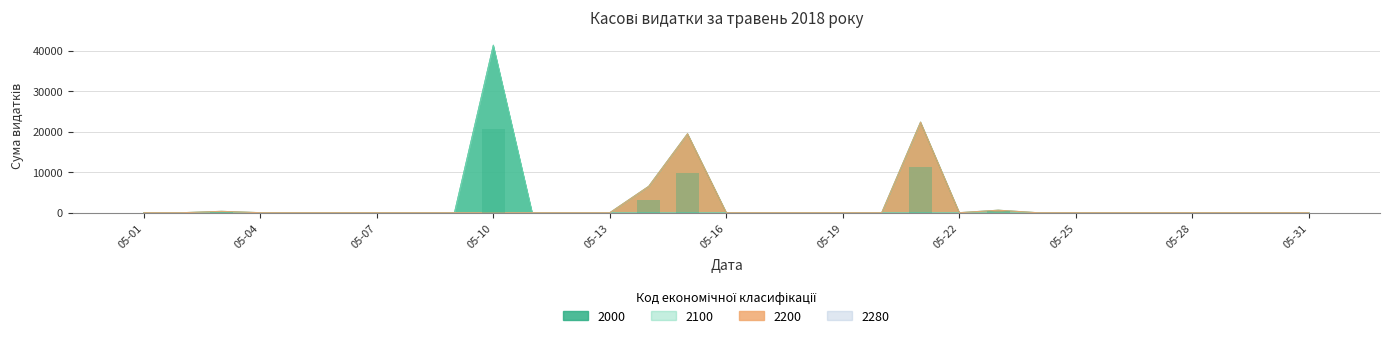

The value of 2000 at 05-29 is 0.0. True or false?

True